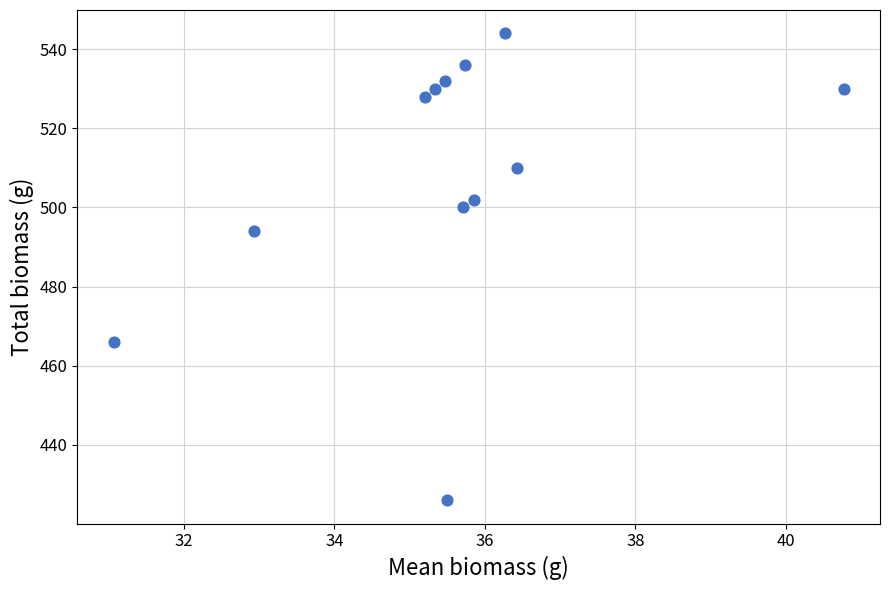

What Y value in the scatter plot is closest to 485?

494